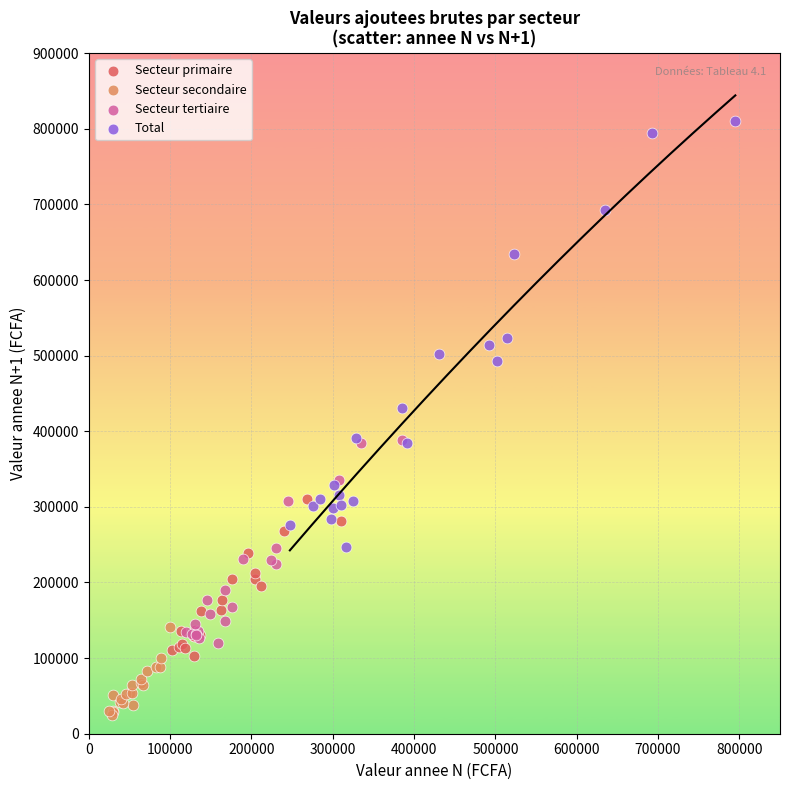

Which series contains the lowest Y value?

Secteur secondaire